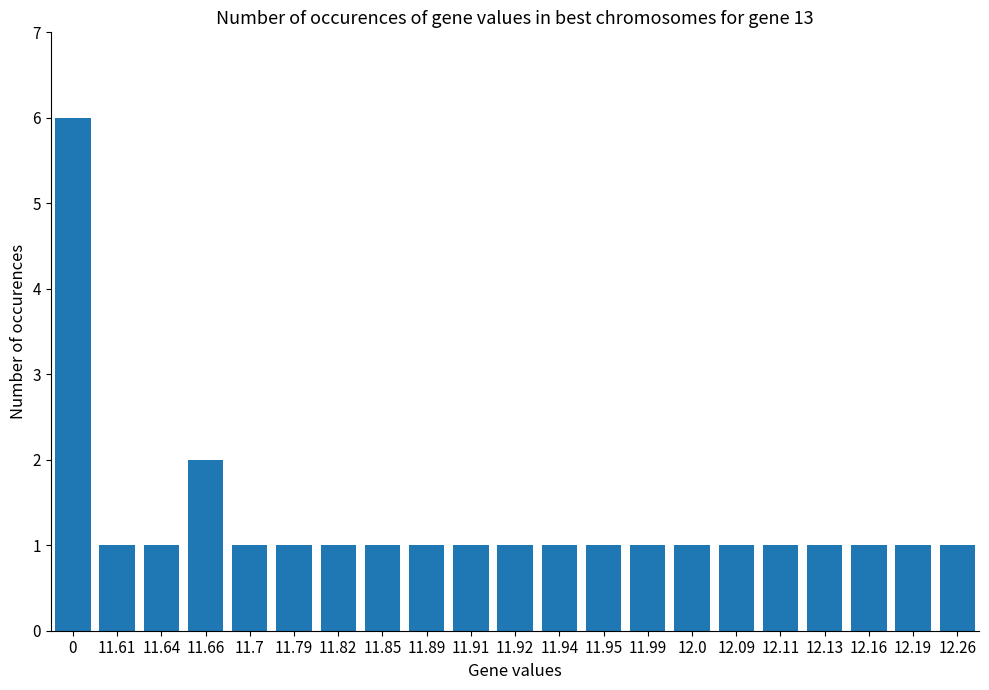

Where is the data nearest to the value 3?

11.66